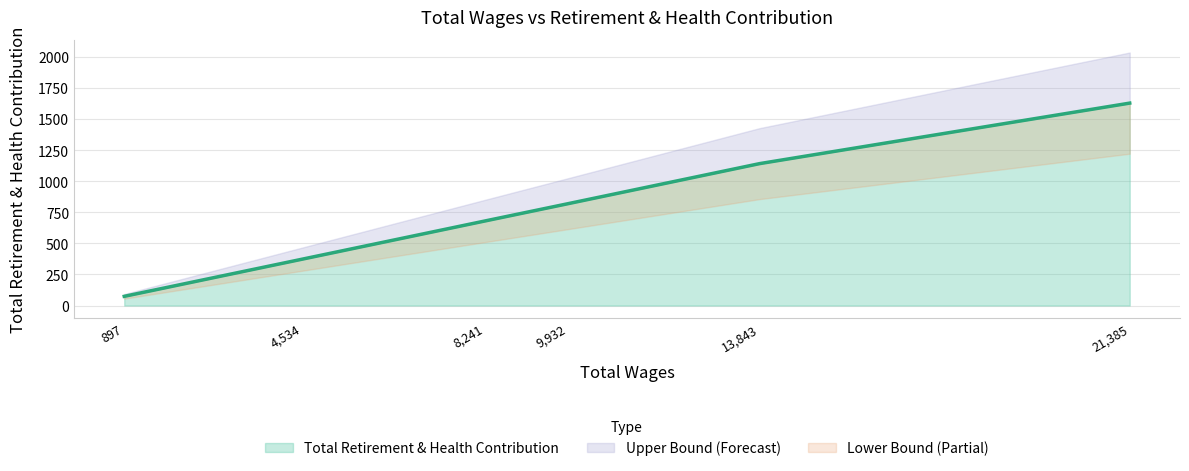

List the labels in order of Total Retirement & Health Contribution value, largest first.

21,385, 13,843, 9,932, 8,241, 4,534, 897